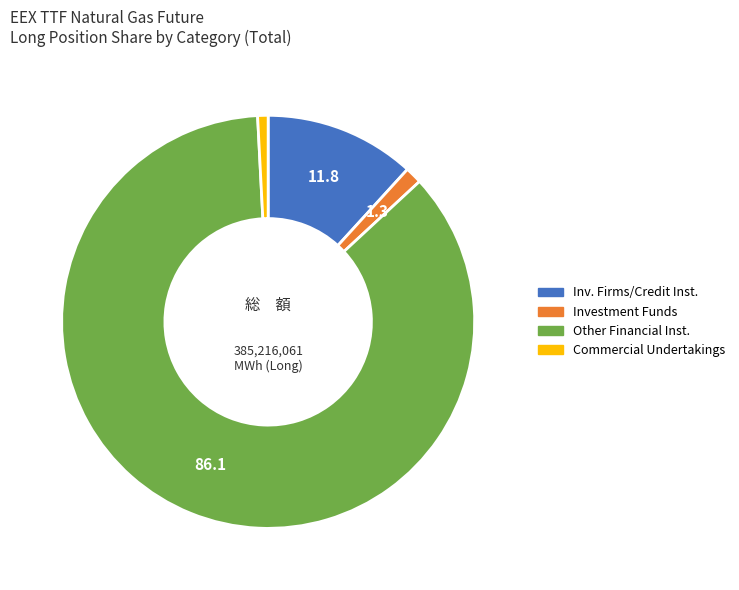

How many slices are in this pie chart?

4